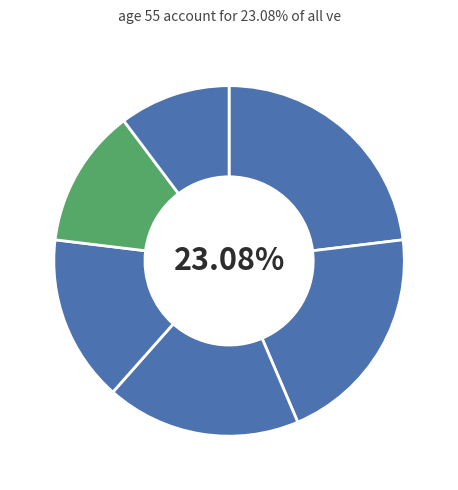

What percentage do 帯広南商業高校 and 帯広大谷高校 together represent?

33.3%